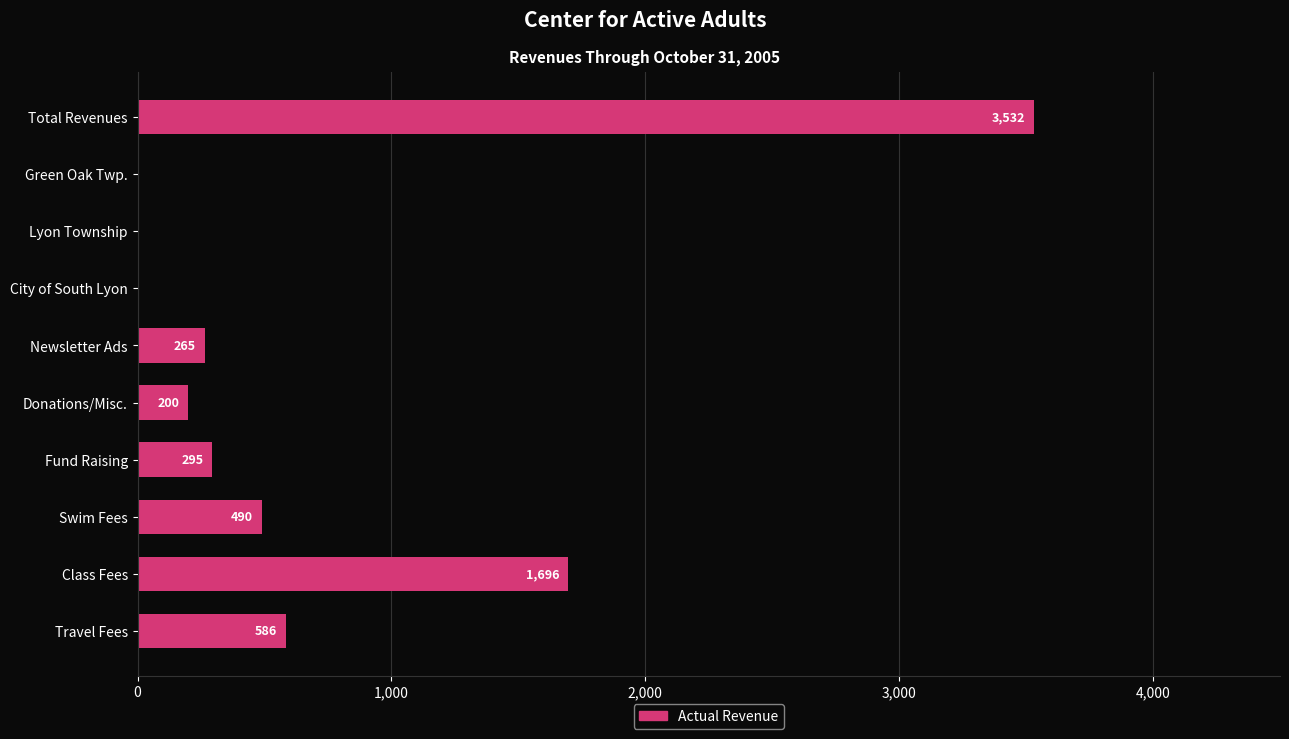

How many series are shown in this chart?

1